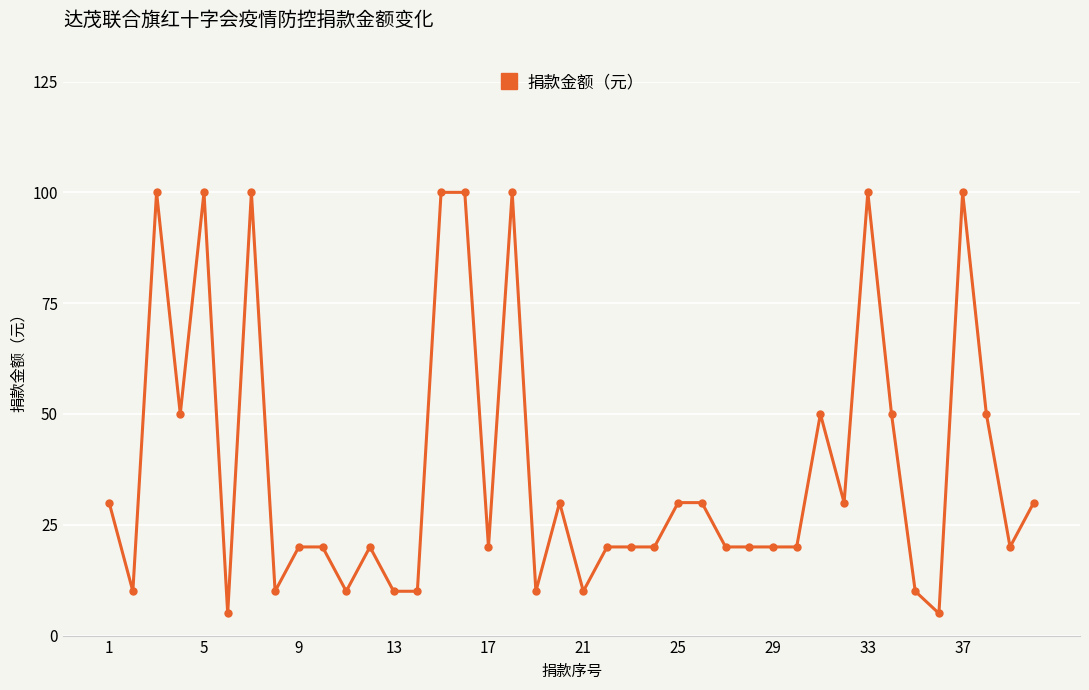

Is this an area chart (filled region under the line)?

No